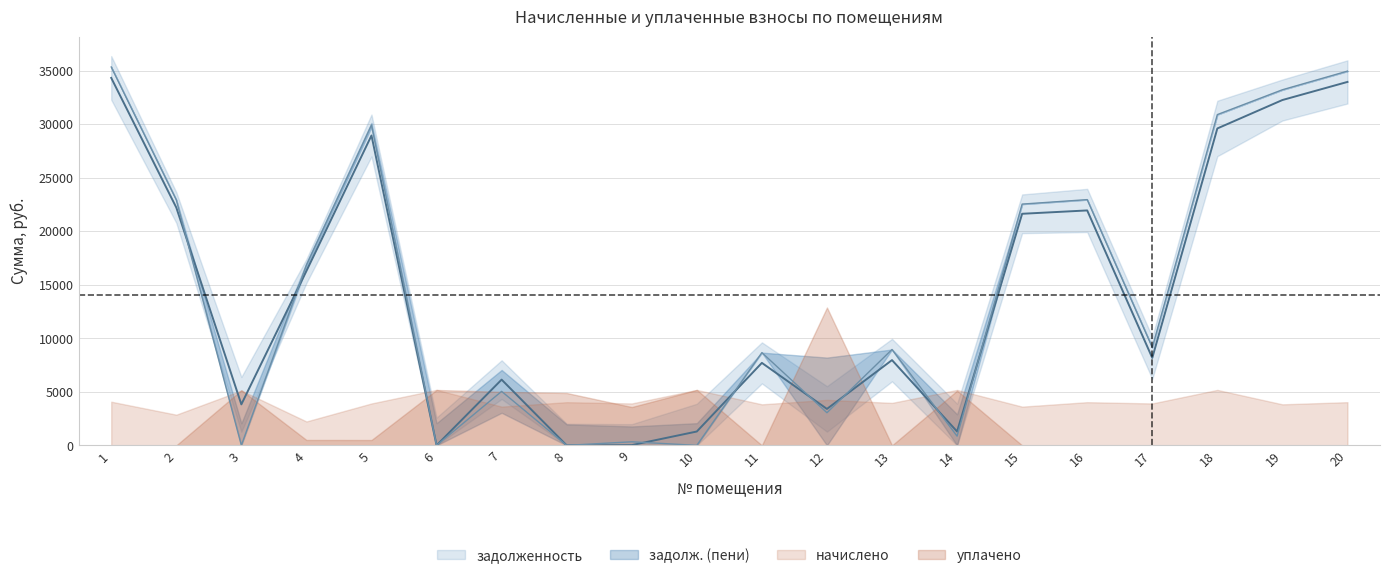

How many categories are shown in the chart?

20